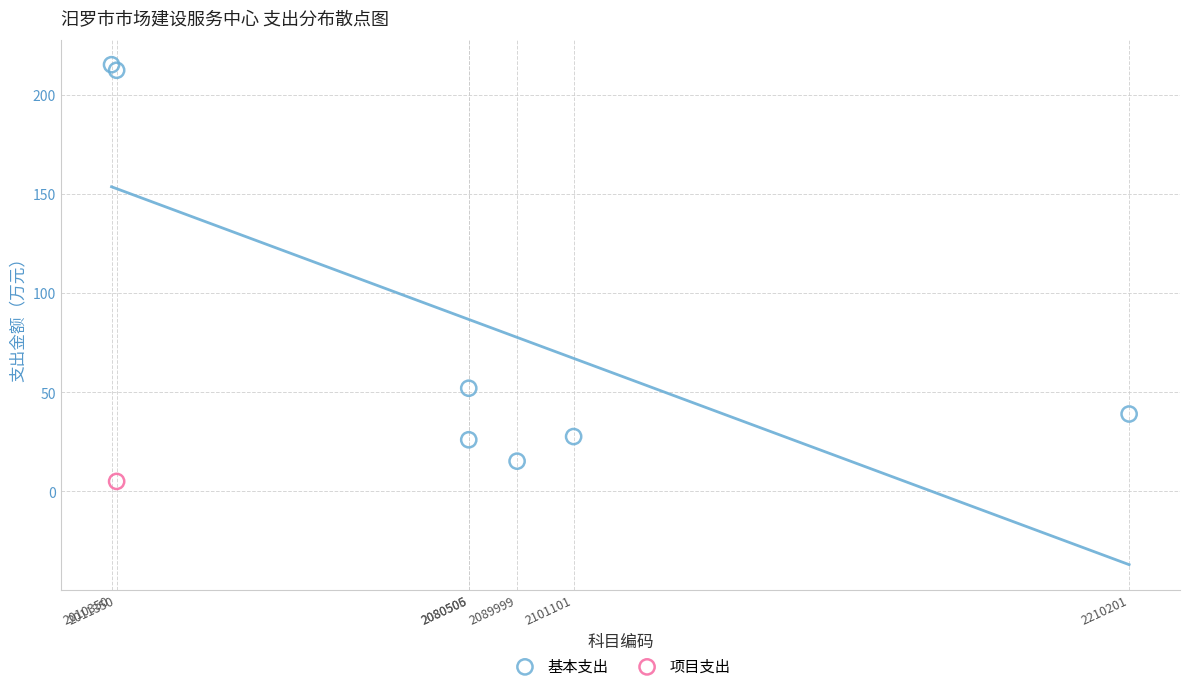

What are all the series names shown in the legend?

基本支出, 项目支出